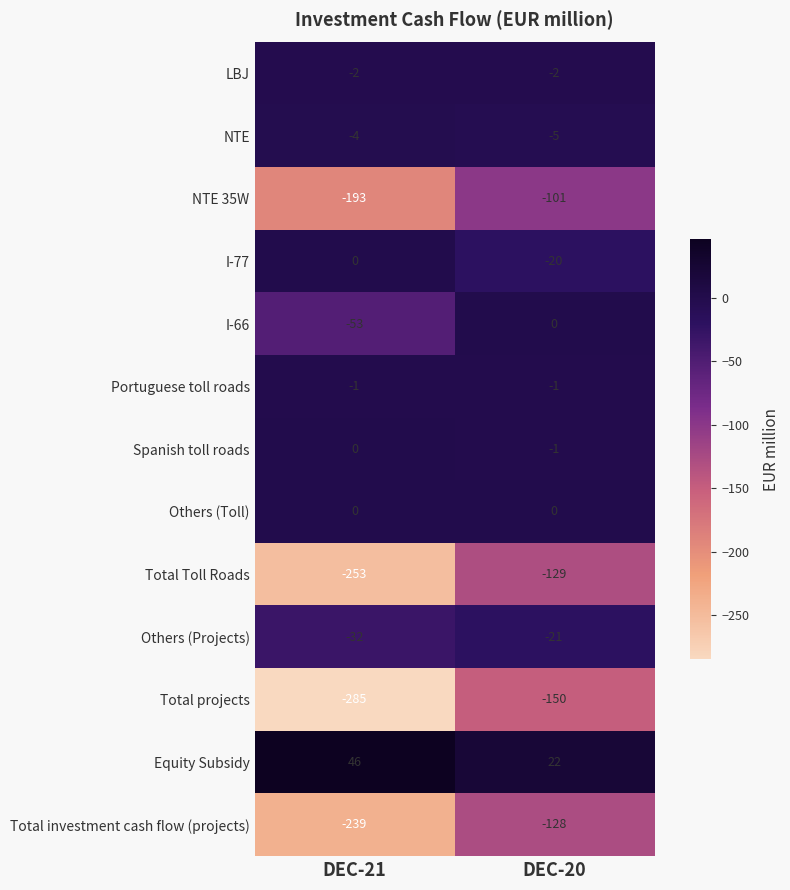

Is it true that Total investment cash flow (projects) equals -52 at DEC-20?

False